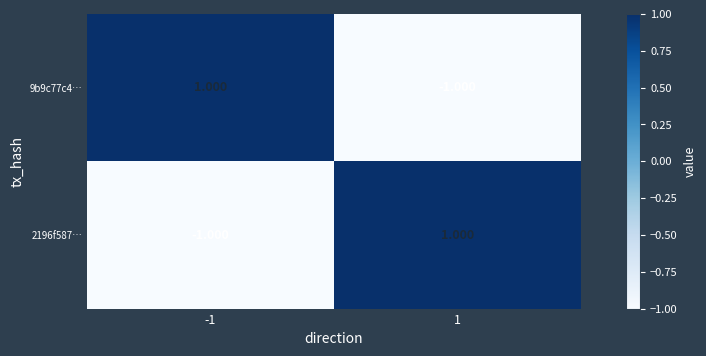

At 1, list the series in order from largest to smallest.

2196f587…, 9b9c77c4…